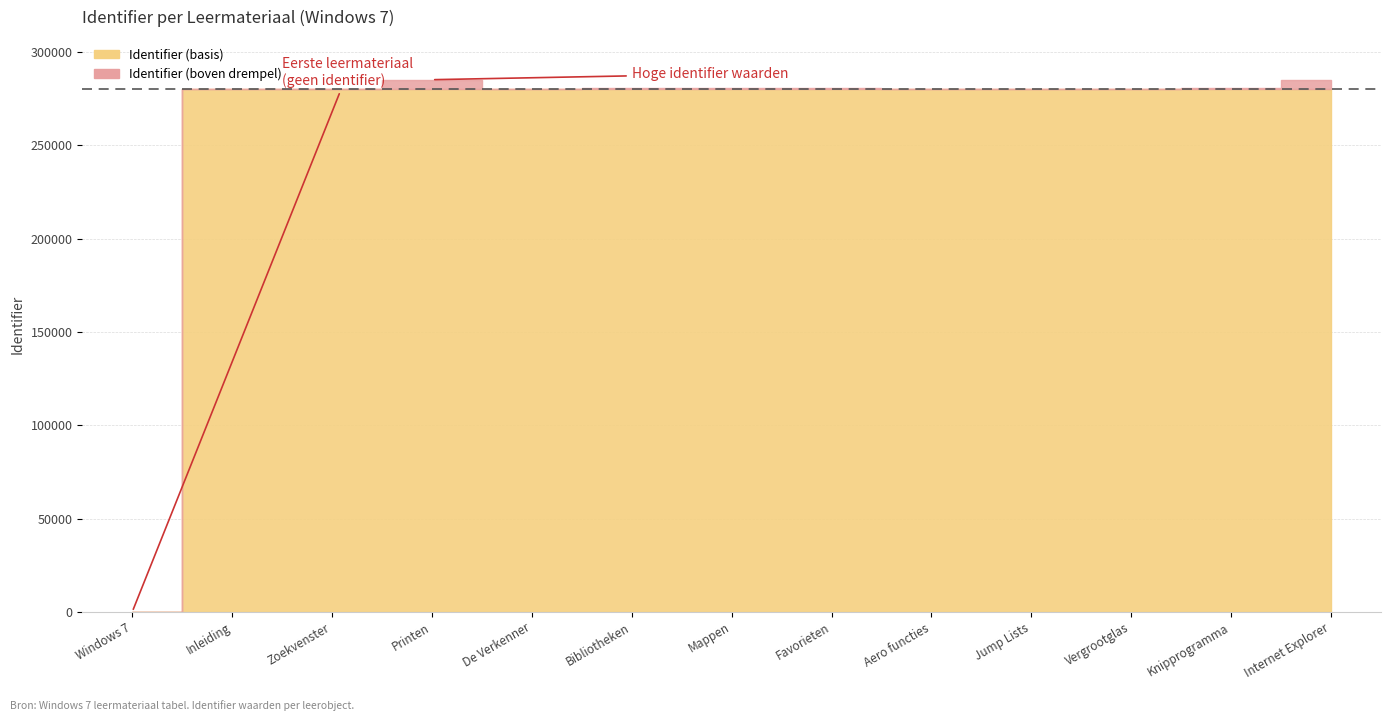

Reading right to left, list all the values displayed in this chart.

Internet Explorer=285038	Knipprogramma=280440	Vergrootglas=280286	Jump Lists=280282	Aero functies=280280	Favorieten=280473	Mappen=280474	Bibliotheken=280471	De Verkenner=280274	Printen=285071	Zoekvenster=280276	Inleiding=280269	Windows 7=0